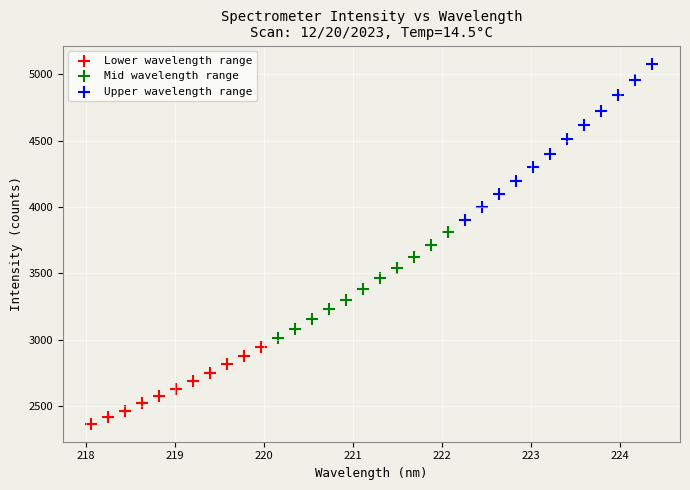

Which series contains the lowest Y value?

Lower wavelength range